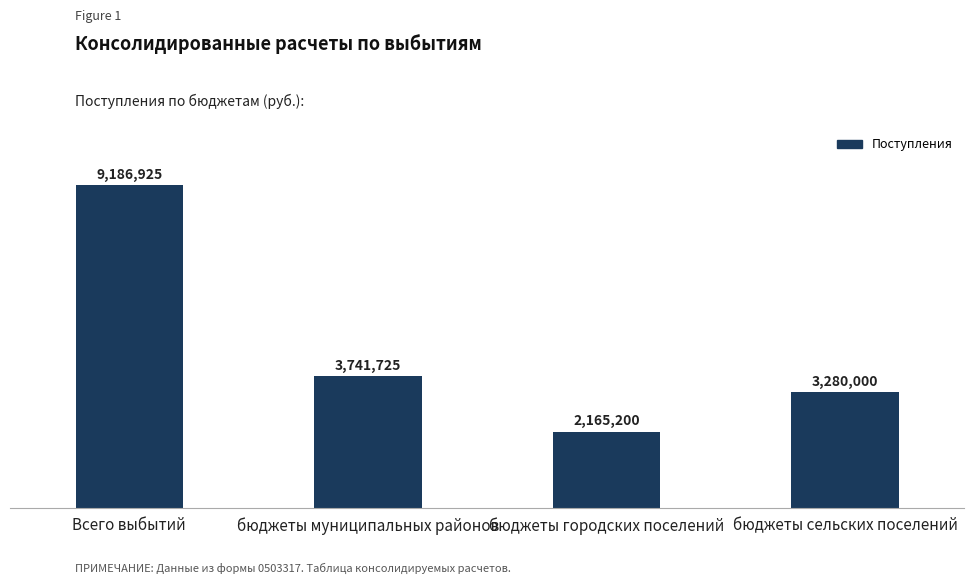

What position from the right is бюджеты сельских поселений?

1